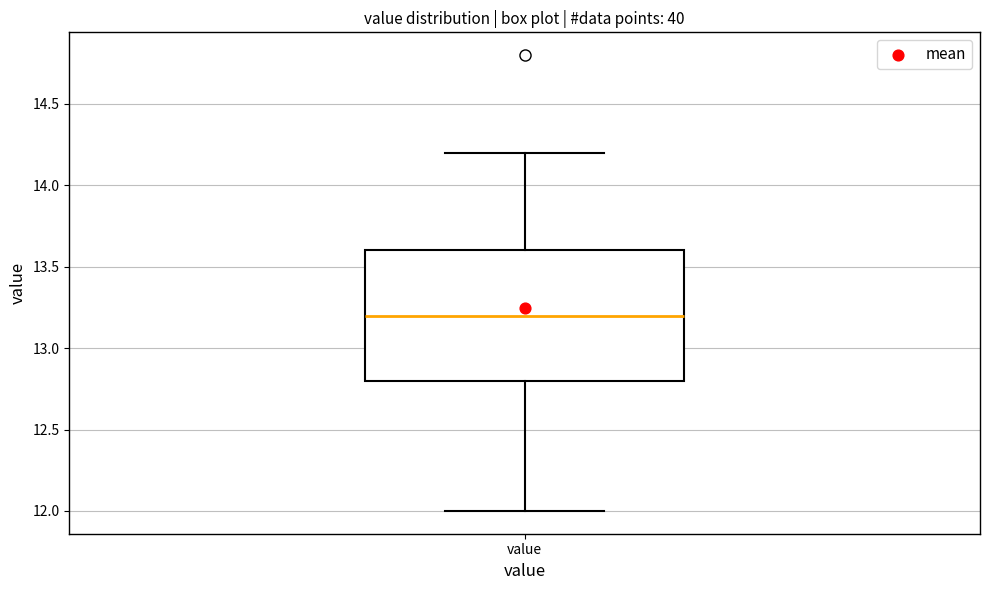

Transcribe this box plot: give where the median line is, the range the box spans, and where the two whiskers end, as read against the y-axis. The values are not printed on the chart, so give them approximately, as read against the axis.

median 13.2, box 12.8 to 13.6, whiskers 12.0 to 14.2